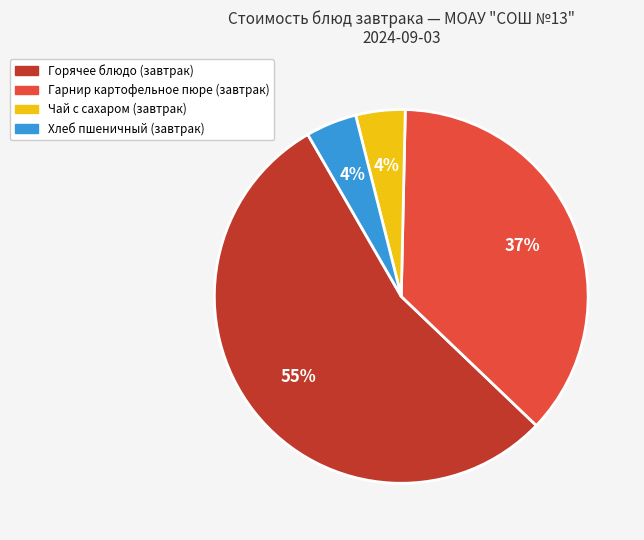

Is there a majority slice in this chart?

Yes